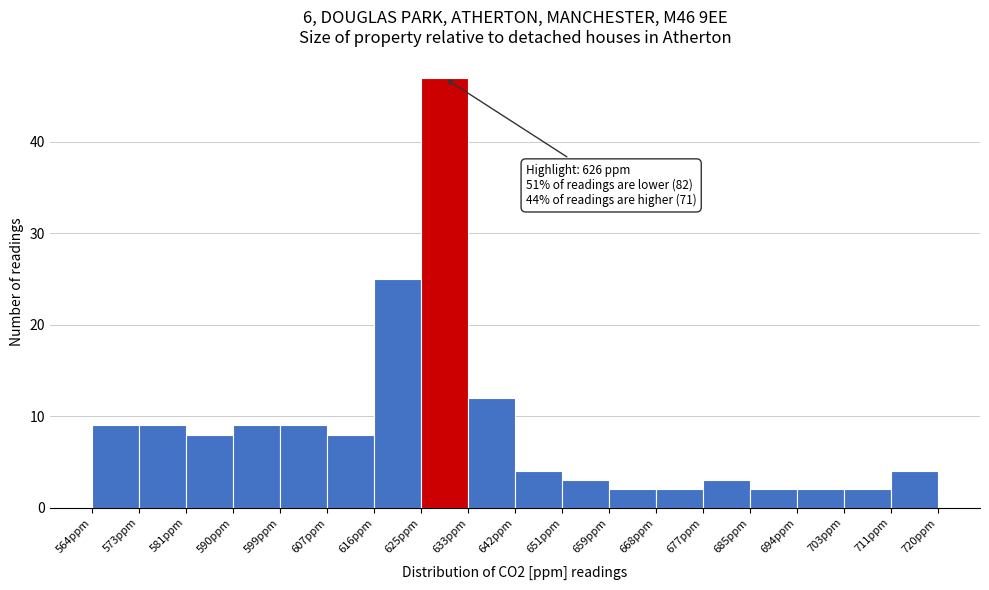

Which range on the x-axis has the tallest bar?

625 to 633